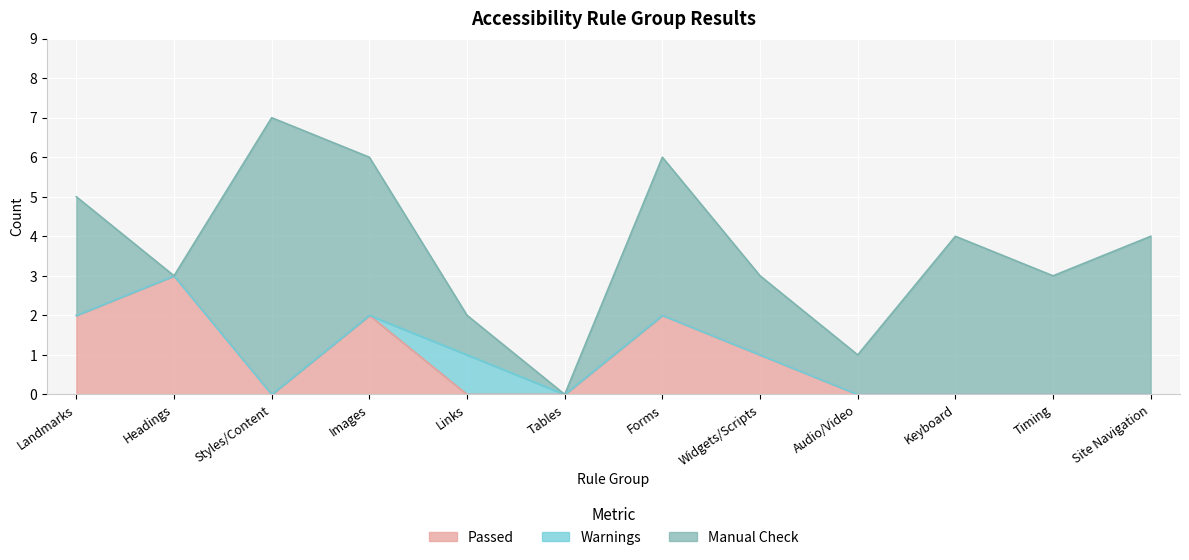

What is the difference between the highest and lowest values at Timing?

3